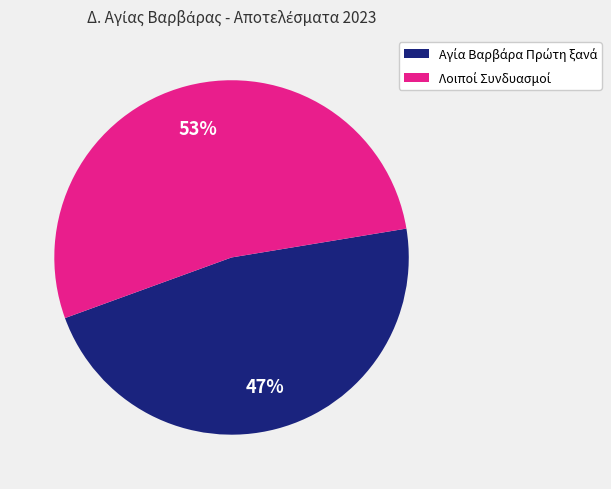

To the nearest percent, what is the difference between the largest and smallest slice percentages?

6%